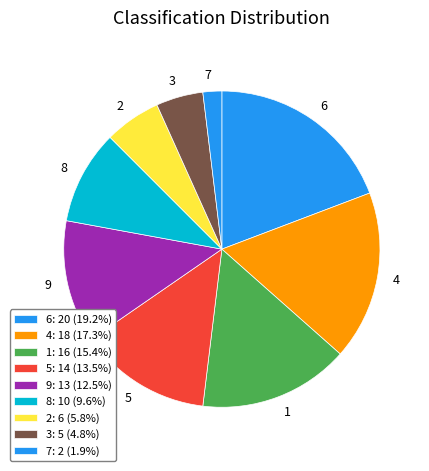

Does any single category account for the majority?

No